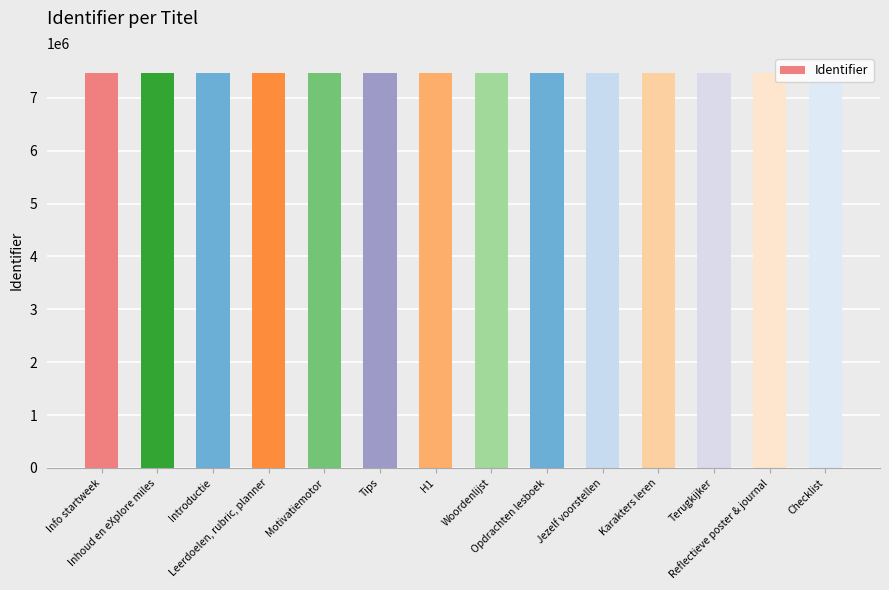

List the labels in order of value, smallest first.

Info startweek, Inhoud en eXplore miles, Introductie, Leerdoelen, rubric, planner, Motivatiemotor, Tips, H1, Woordenlijst, Opdrachten lesboek, Jezelf voorstellen, Karakters leren, Terugkijker, Reflectieve poster & journal, Checklist